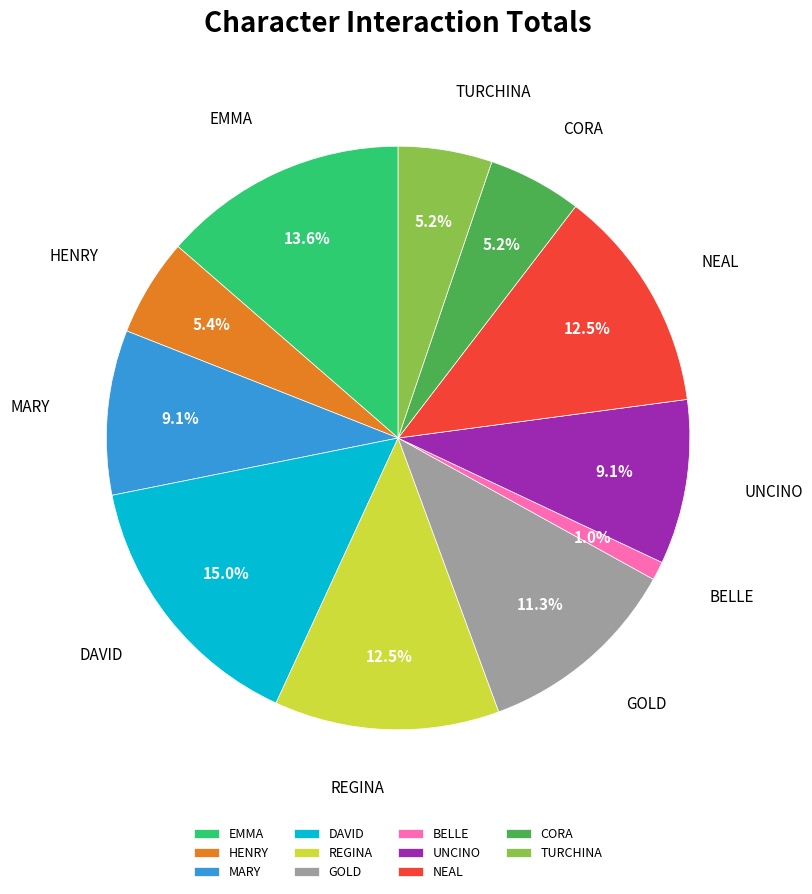

To the nearest percent, what is the difference between the largest and smallest slice percentages?

14%